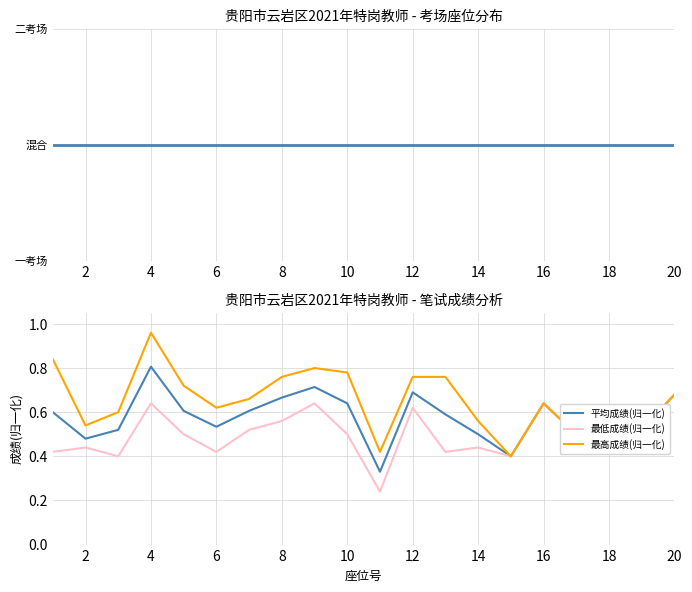

At which label does 最高成绩(归一化) reach its peak?

4